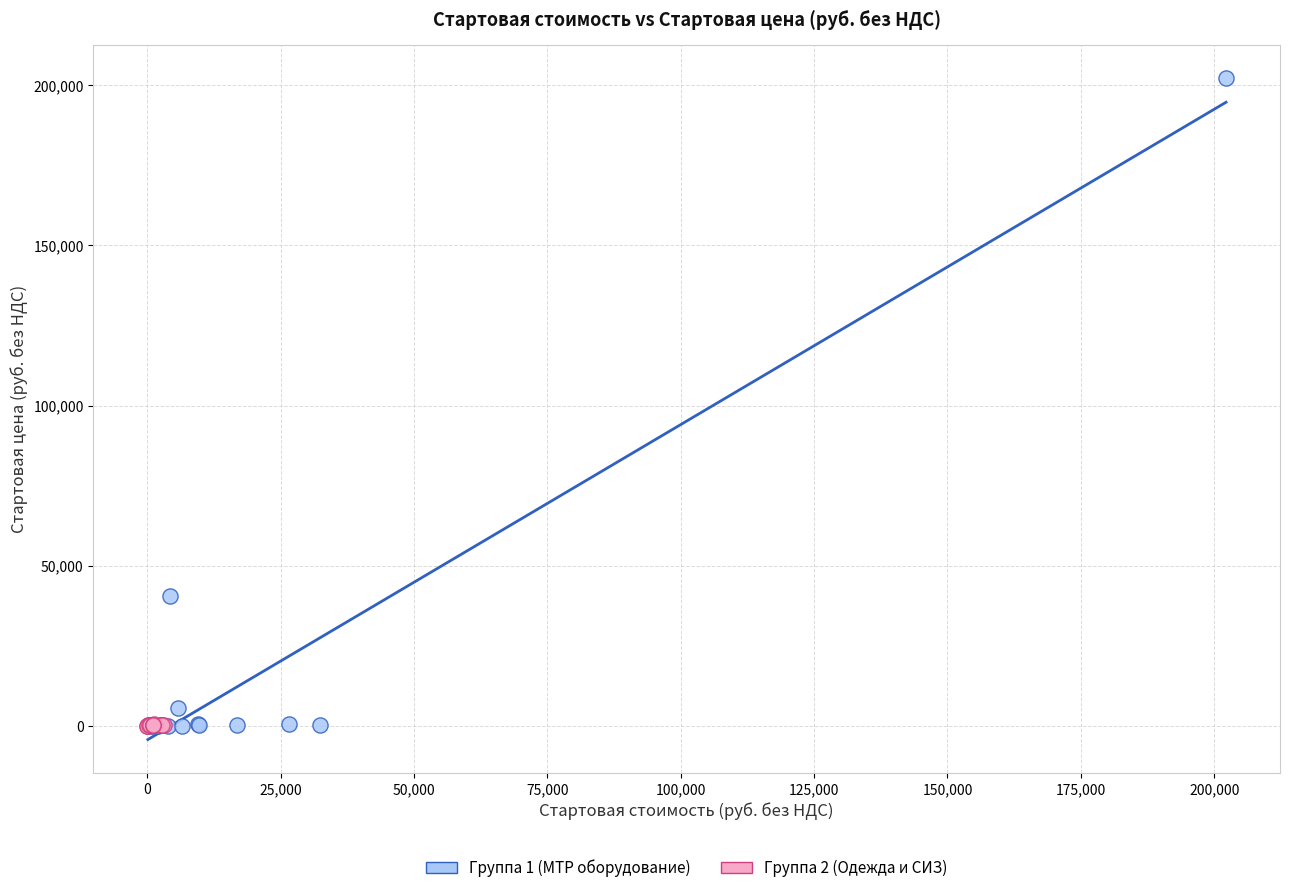

Which series has the widest spread of Y values?

Группа 1 (МТР оборудование)